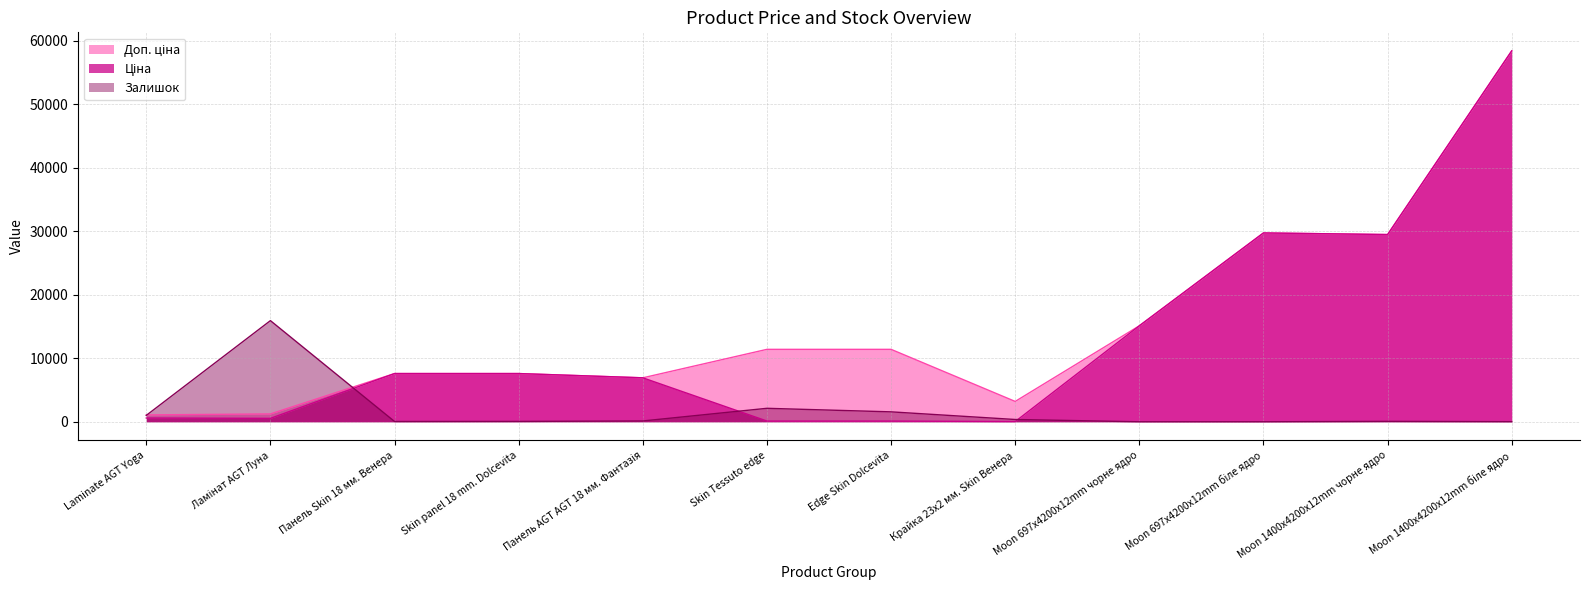

At how many categories does at least one series exceed 50680?

1